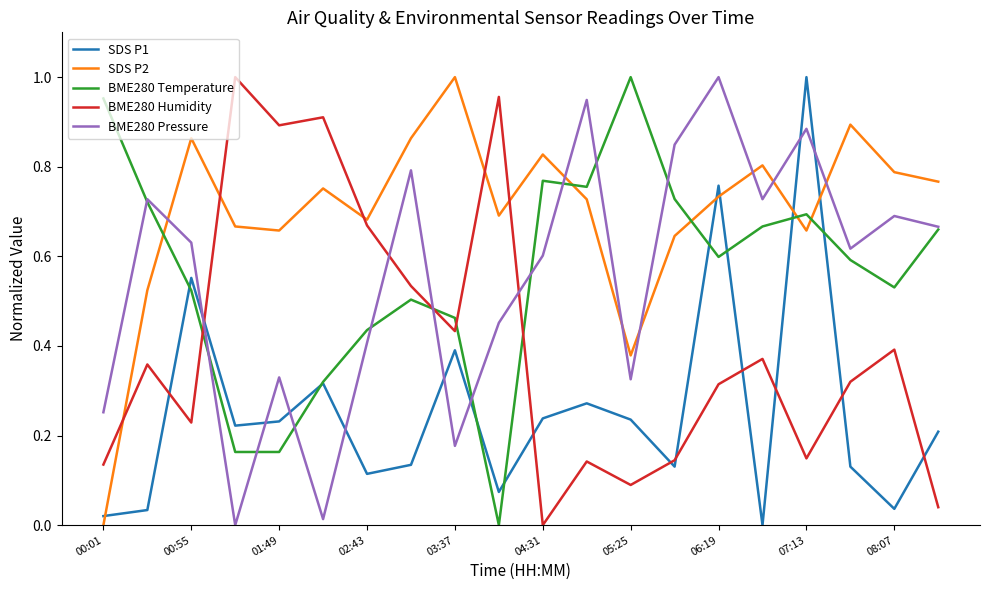

How many values in the BME280 Humidity series exceed 0?

19